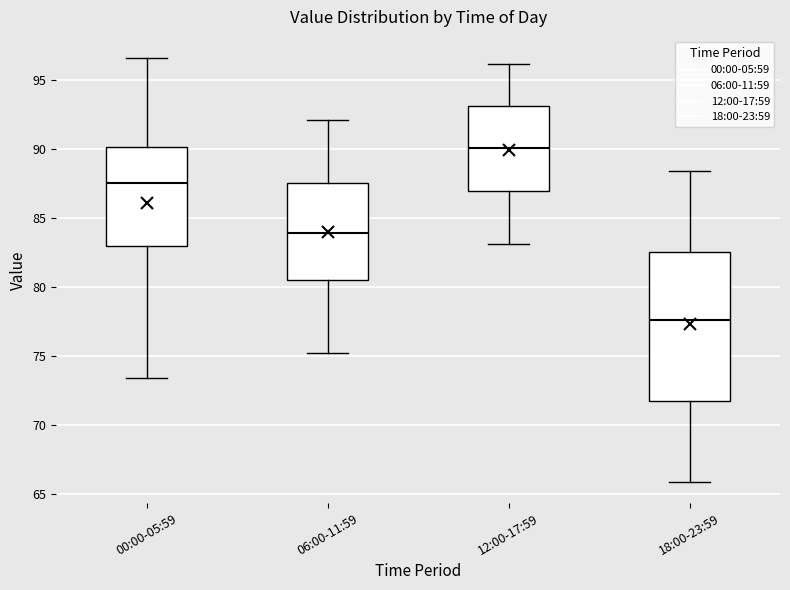

Where does the median line of the box for 12:00-17:59 sit on the y-axis? The values are not printed on the chart, so give them approximately, as read against the axis.

90.0